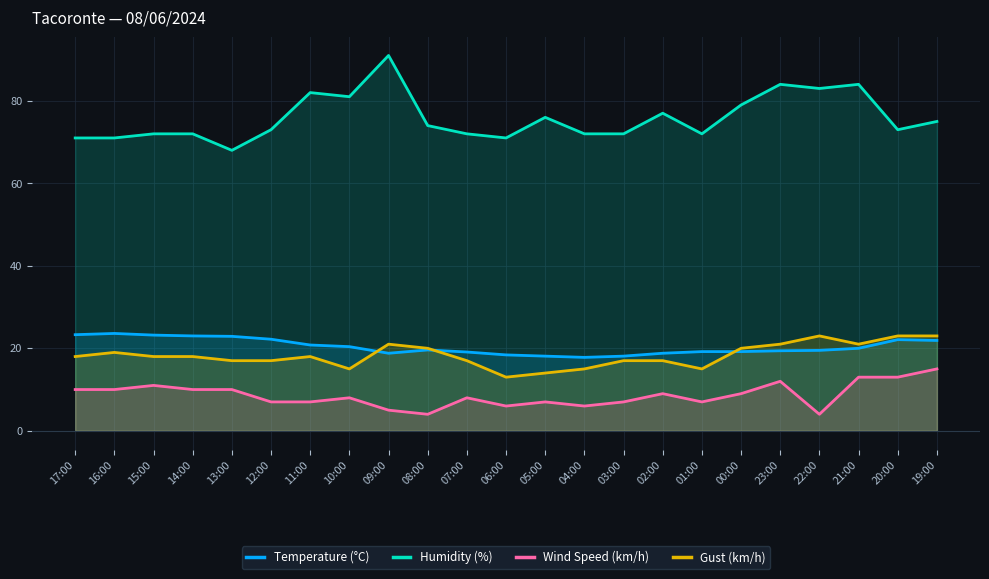

The Temperature (°C) series shows 18.8 at 02:00. True or false?

True